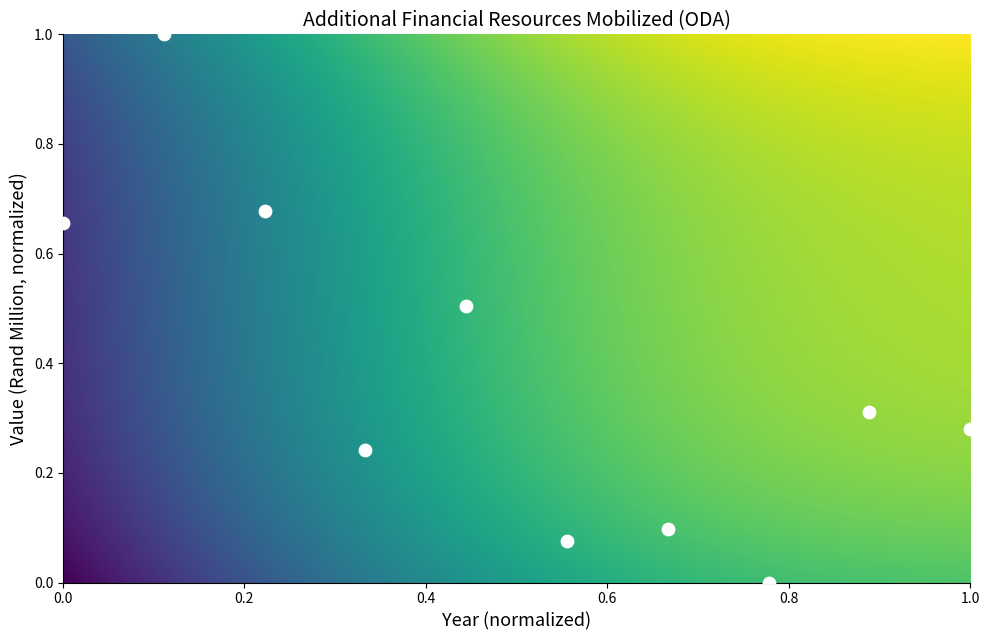

What is the average Y value?

0.4